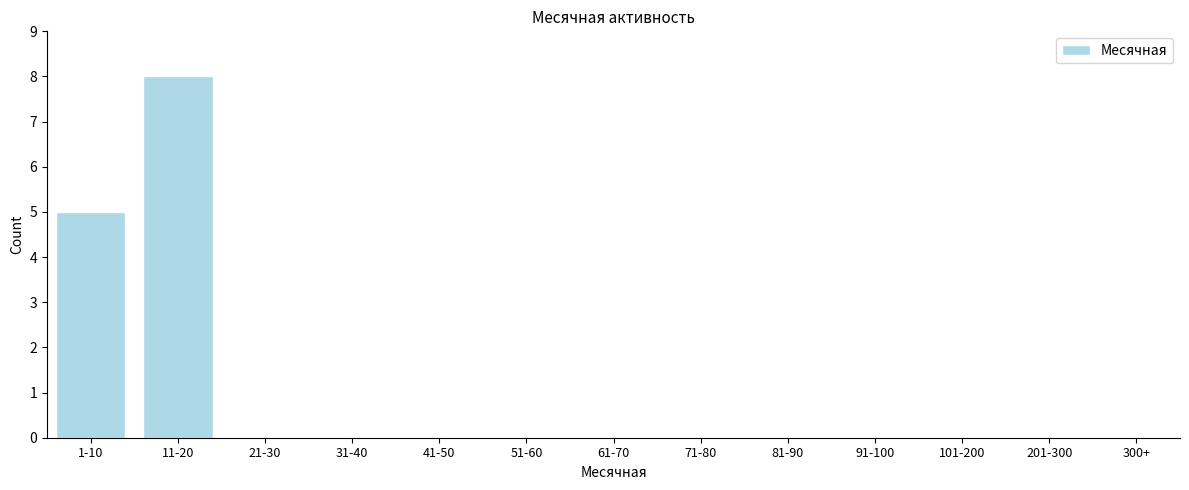

Reading left to right, what are all the values shown in this chart?

1-10=5	11-20=8	21-30=0	31-40=0	41-50=0	51-60=0	61-70=0	71-80=0	81-90=0	91-100=0	101-200=0	201-300=0	300+=0